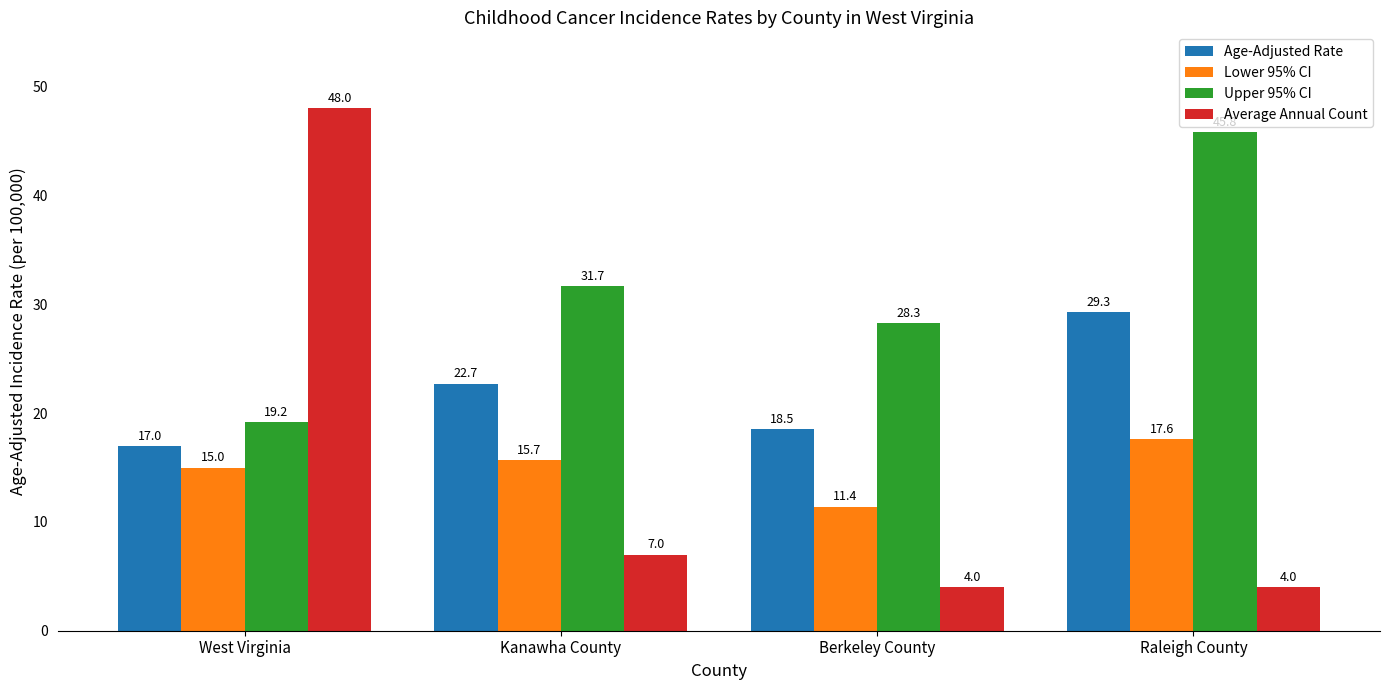

Reading left to right, what are all the values shown in this chart?

Age-Adjusted Rate: 17.0	22.7	18.5	29.3
Lower 95% CI: 15.0	15.7	11.4	17.6
Upper 95% CI: 19.2	31.7	28.3	45.8
Average Annual Count: 48.0	7.0	4.0	4.0